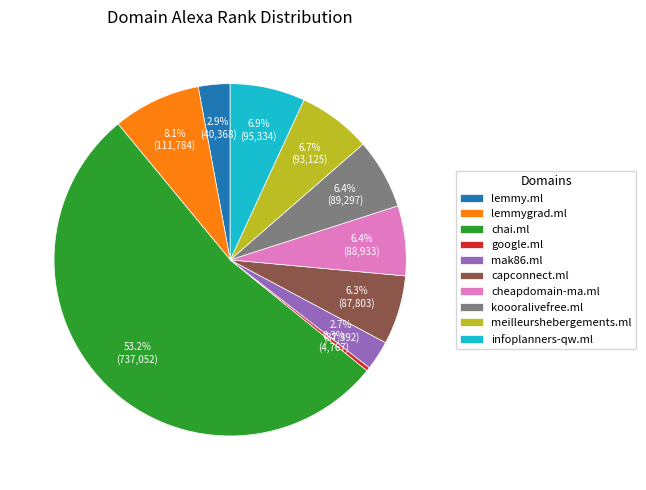

True or false: capconnect.ml accounts for 13% of the total.

False